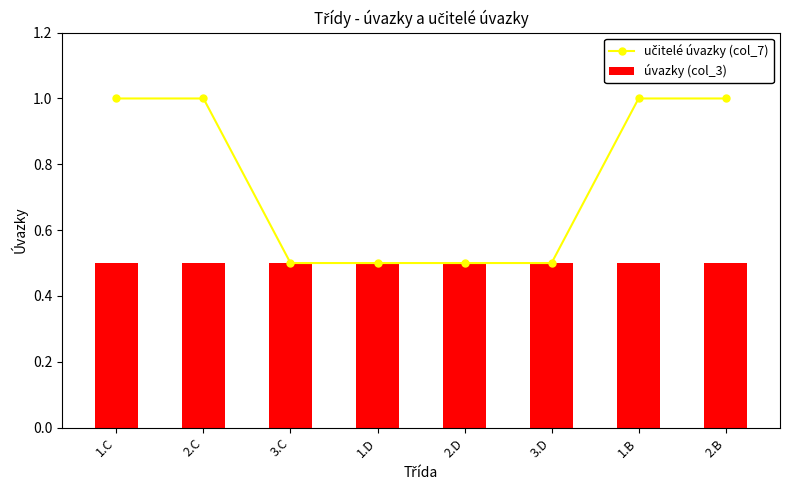

Which series has the largest total across all categories?

učitelé úvazky (col_7)